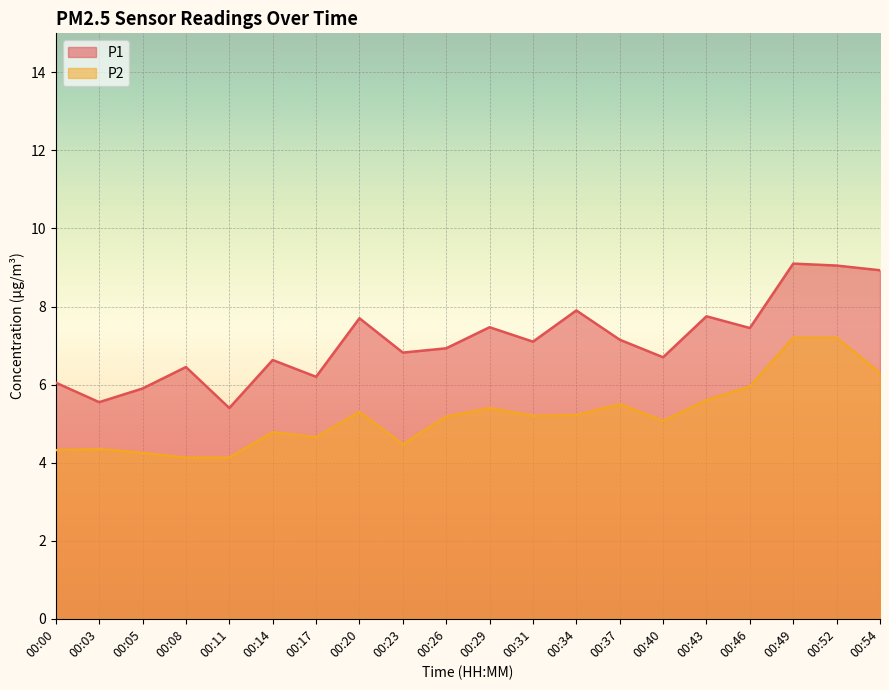

How many data points in P2 are less than 5?

8